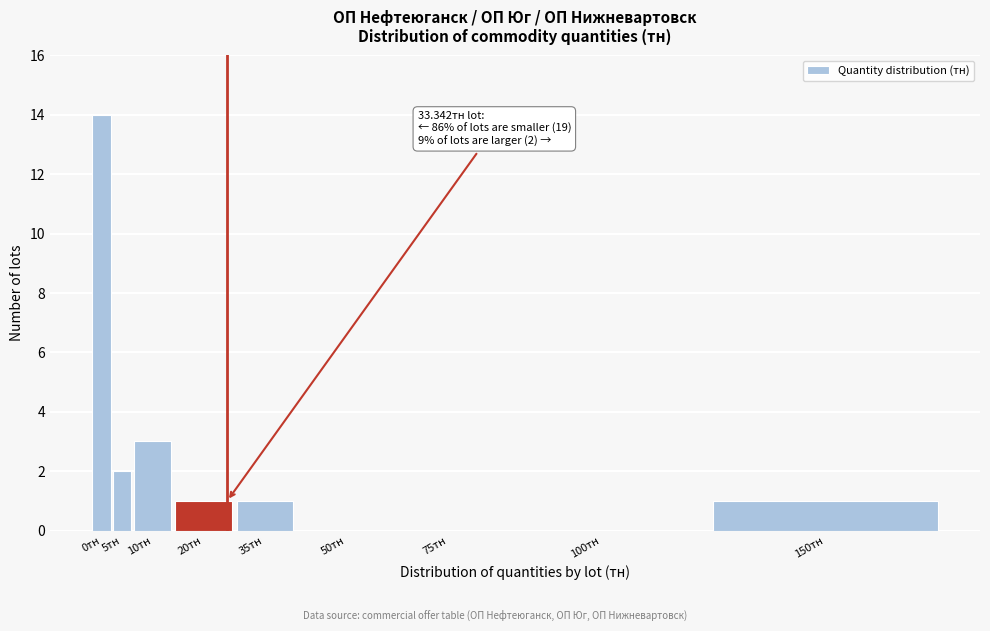

Reading right to left, transcribe all the data shown in this chart.

150тн=1	100тн=0	75тн=0	50тн=0	35тн=1	20тн=1	10тн=3	5тн=2	0тн=14